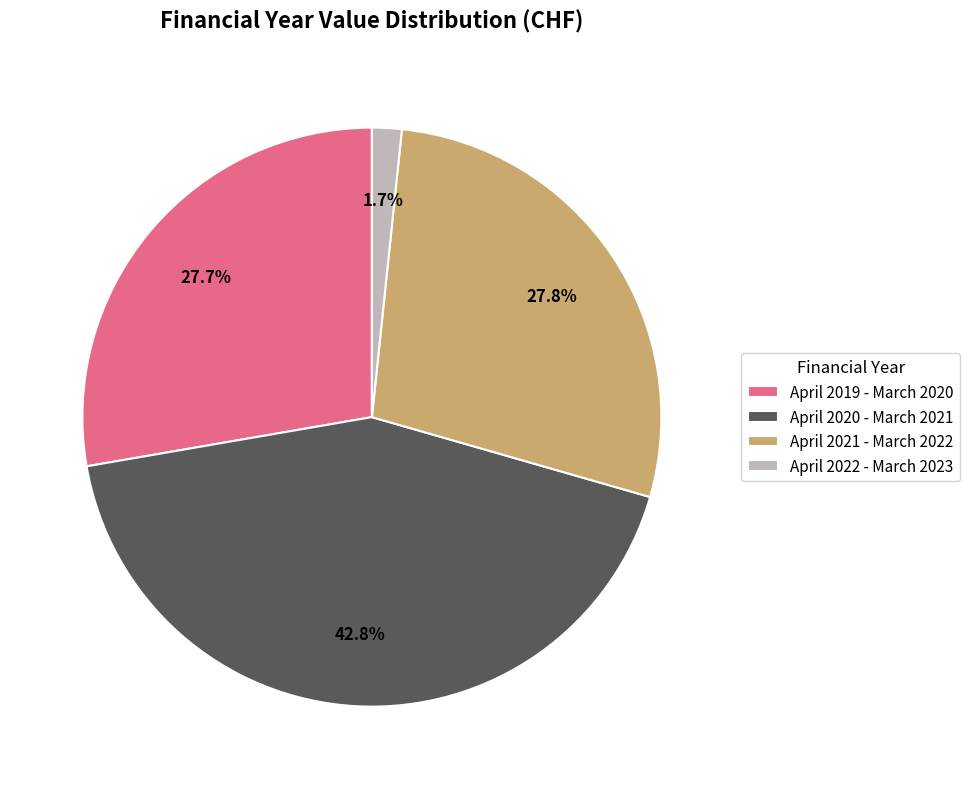

How many slices are in this pie chart?

4